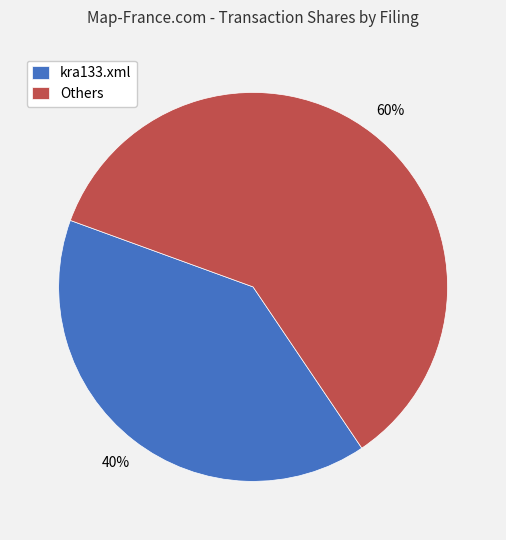

Which has a higher value, Others or kra133.xml?

Others